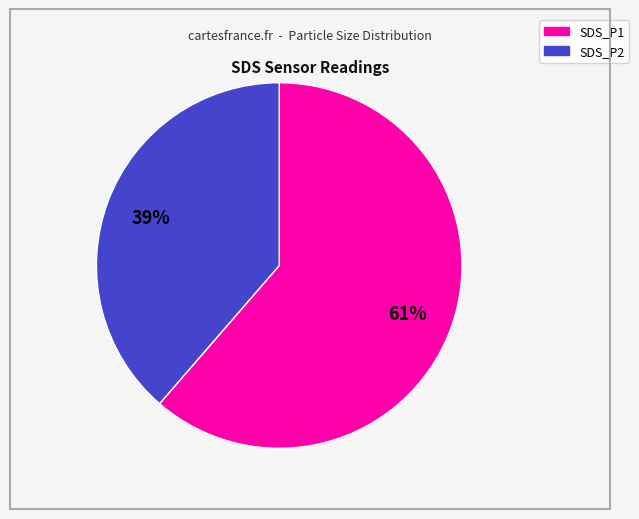

Do SDS_P1 and SDS_P2 together represent more than half of the pie?

Yes